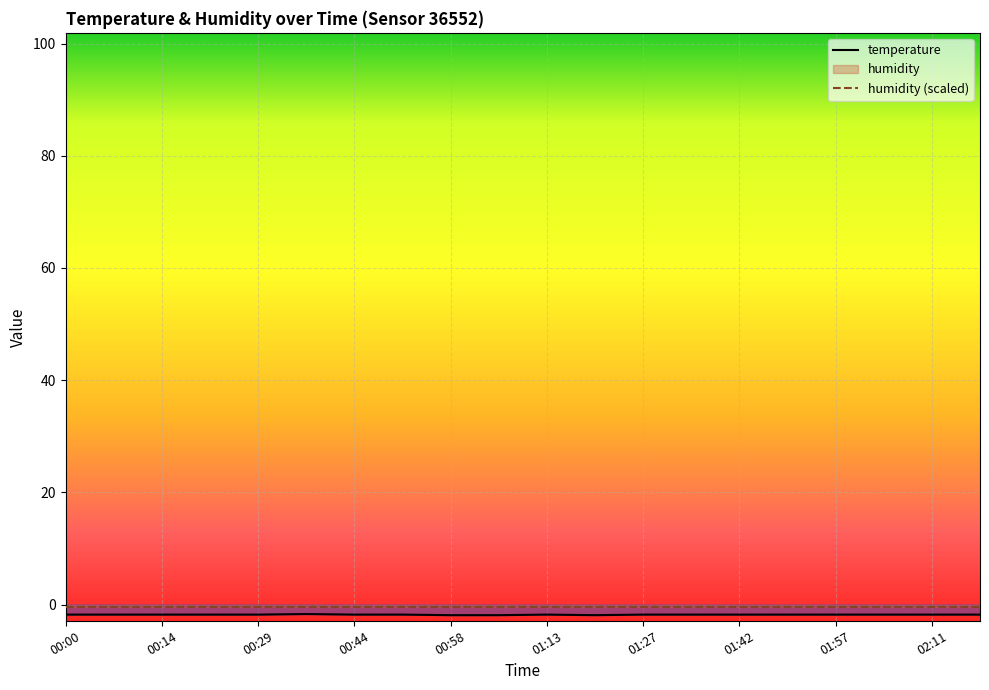

Reading right to left, transcribe all the data shown in this chart.

-1.8	-1.8	-1.8	-1.8	-1.8	-1.8	-1.8	-1.8	-1.9	-1.8	-1.9	-1.9	-1.8	-1.8	-1.7	-1.8	-1.8	-1.8	-1.8	-1.8